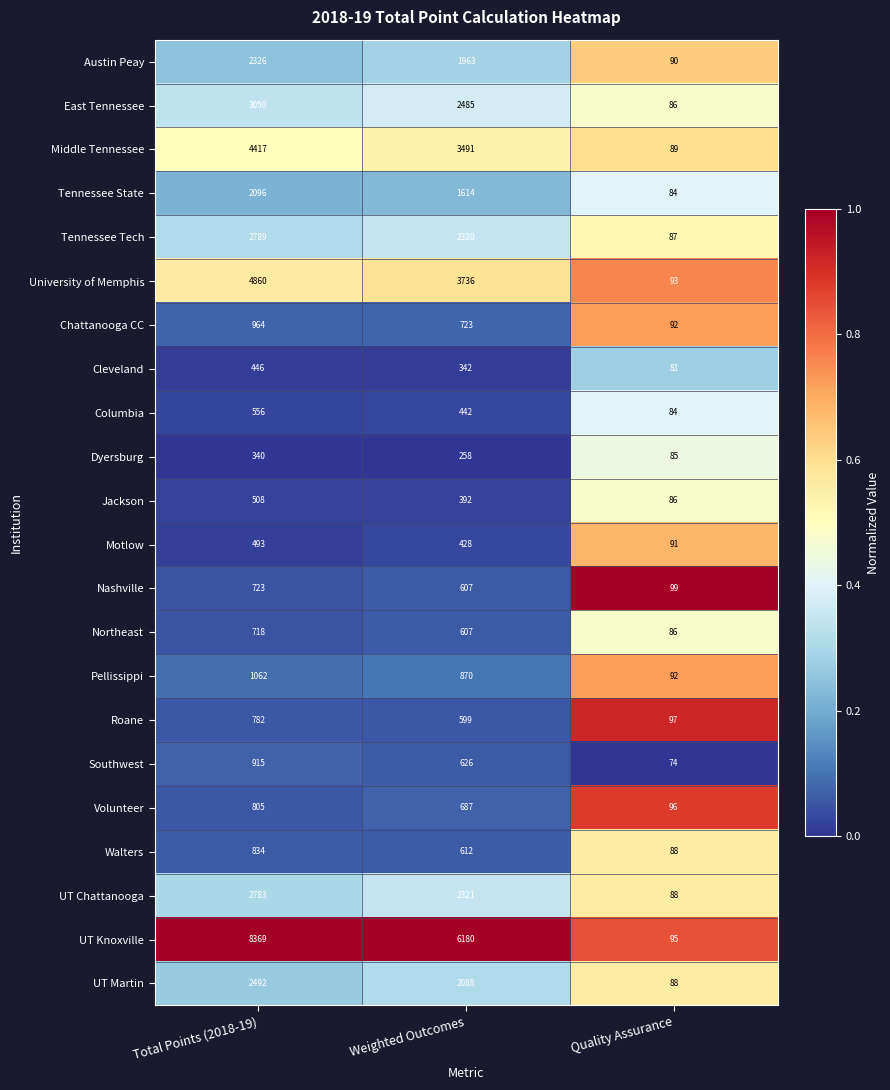

True or false: University of Memphis has a value of 5561 at Weighted Outcomes.

False